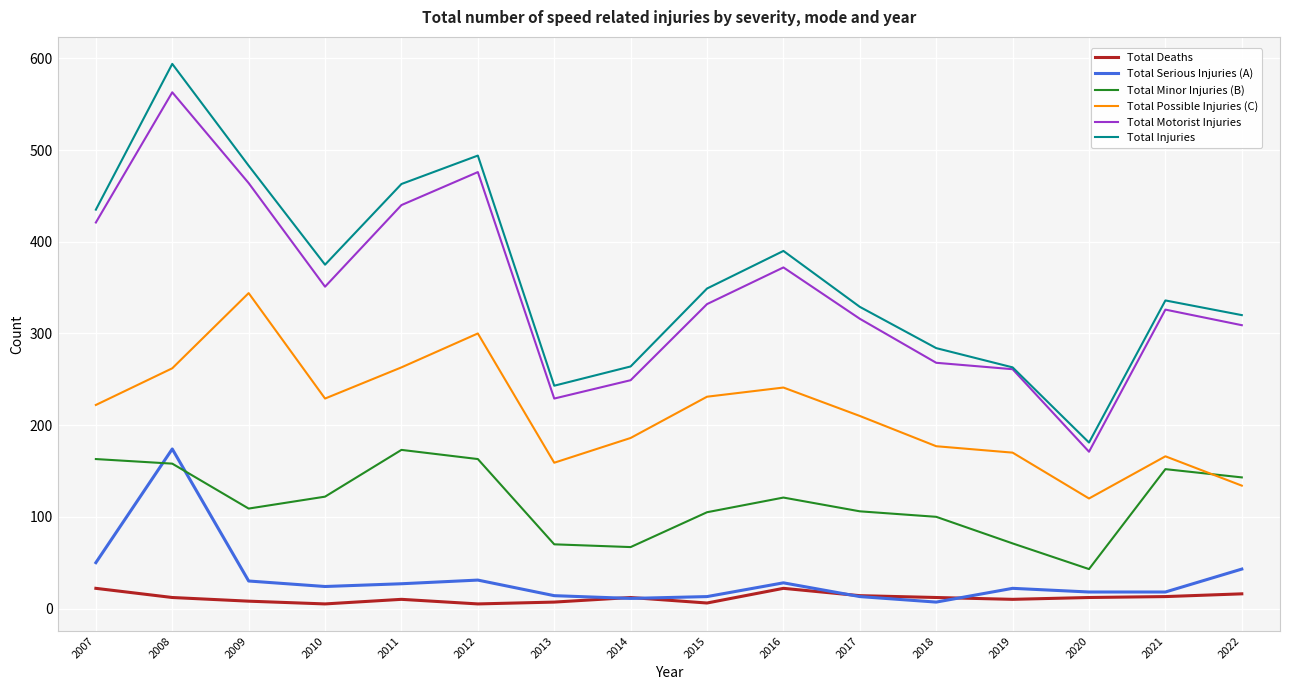

What is the spread (max minus min) of values at 2021?

323